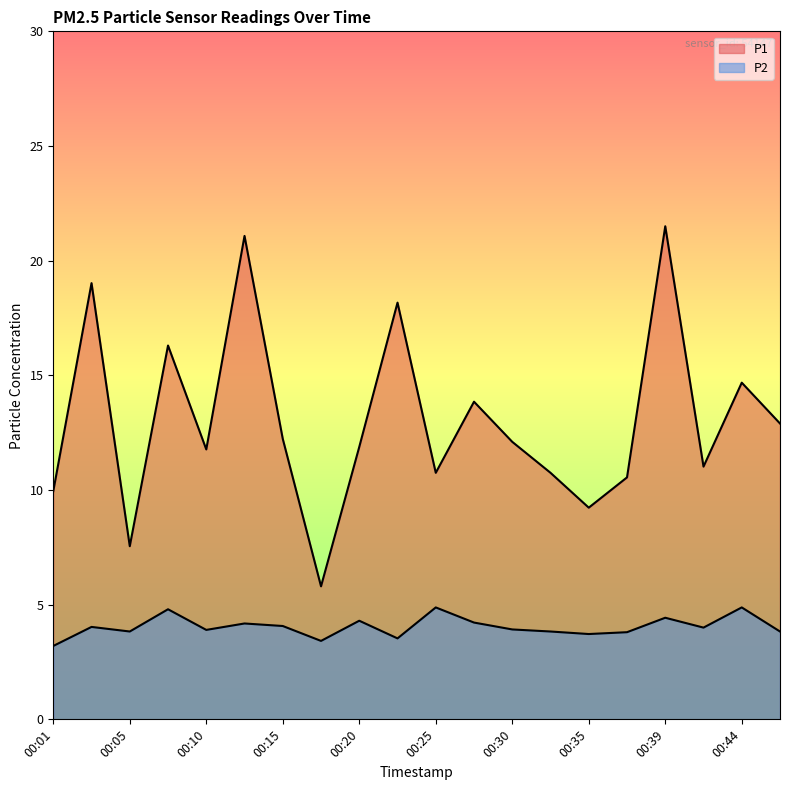

What is the minimum value for P1?

5.8